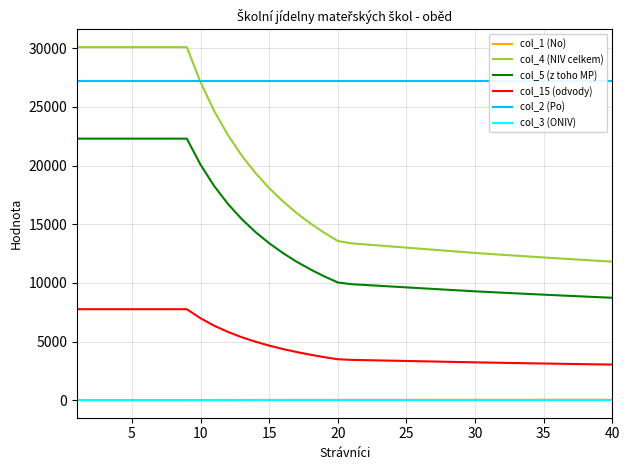

True or false: col_3 (ONIV) and col_5 (z toho MP) cross at least once.

False